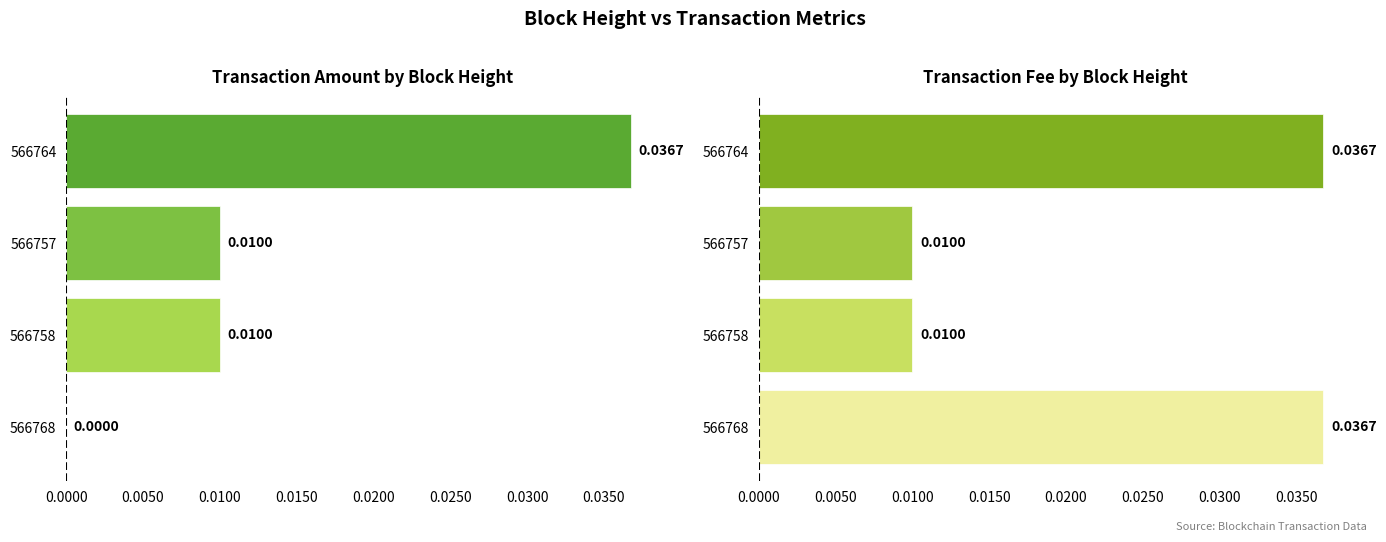

The Fee series shows 0.0 at 0.0050. True or false?

False